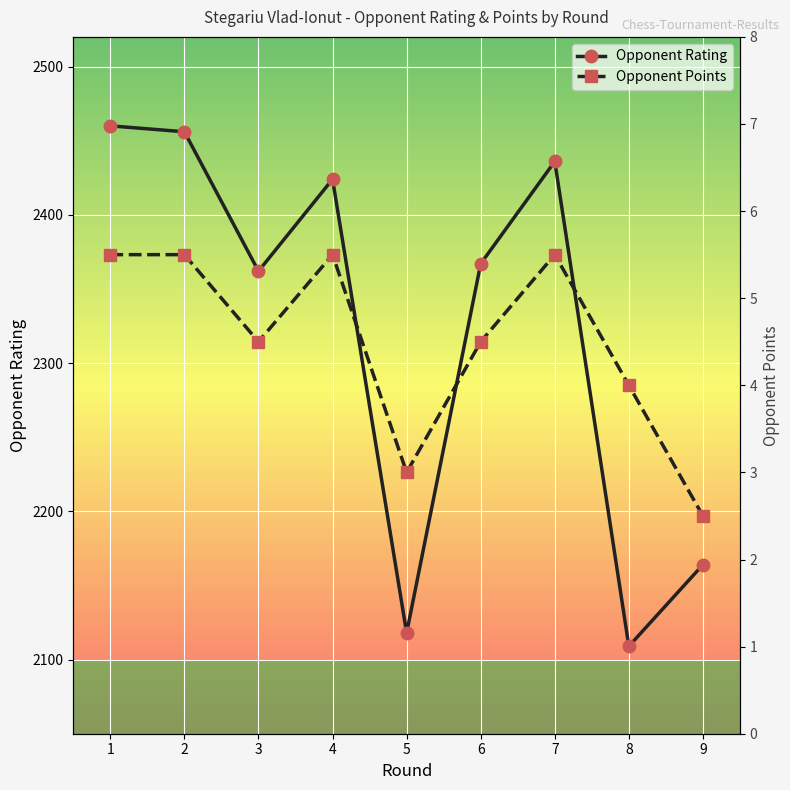

What is the lowest value of the Opponent Rating series?

2109